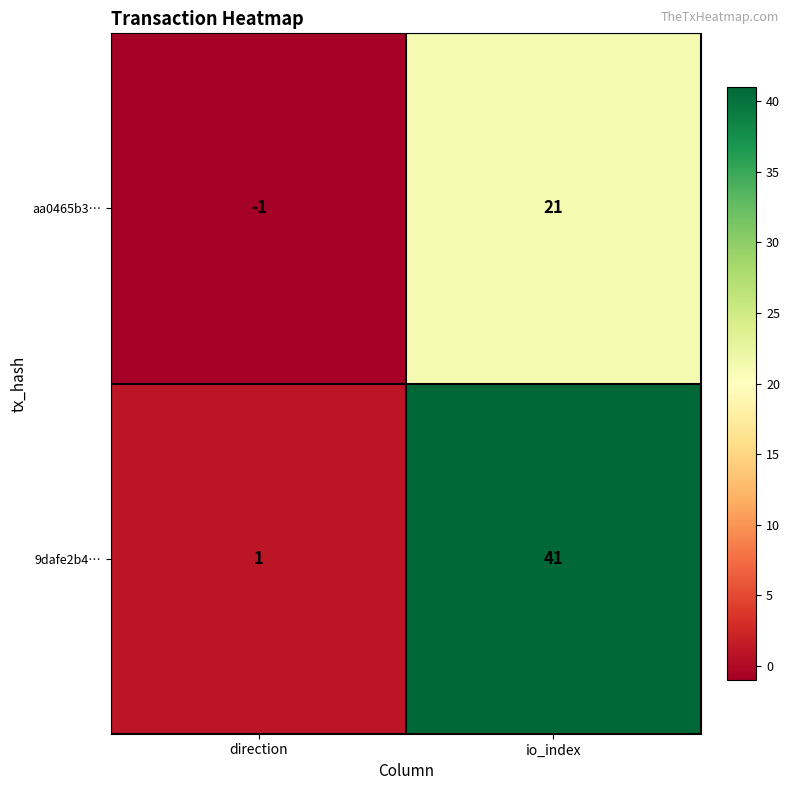

At direction, list the series in order from largest to smallest.

9dafe2b4…, aa0465b3…